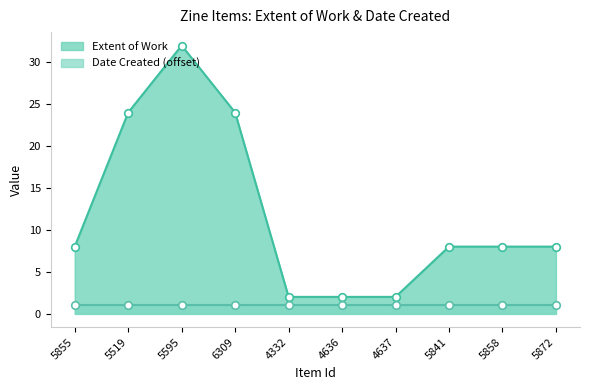

What is the ratio of the value at 5858 to the value at 4637?

4.0